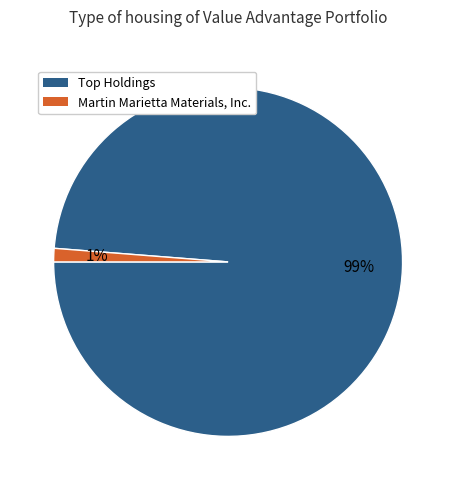

Which slice represents more than half of the pie?

Top Holdings